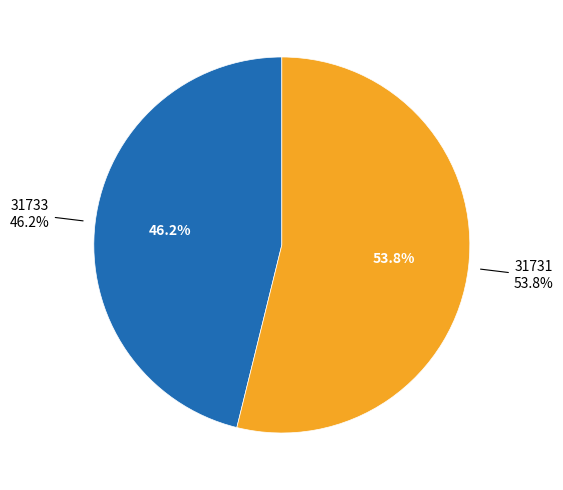

What is the change in value from 31733 to 31731?

+1